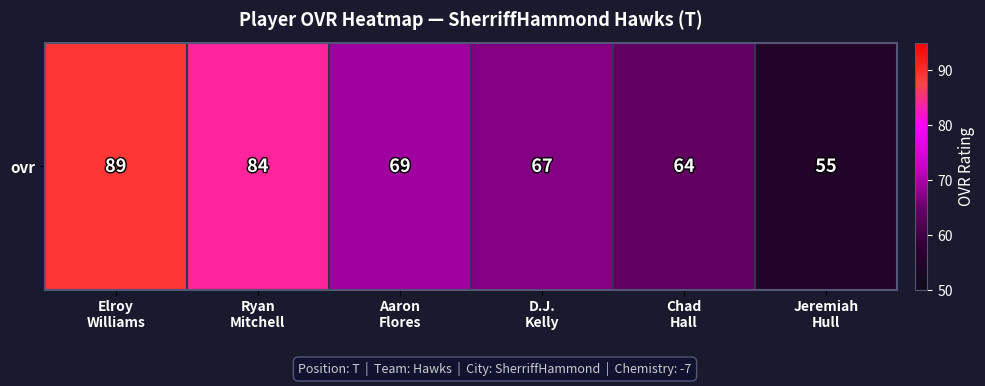

At which label is the value closest to 72?

Aaron
Flores